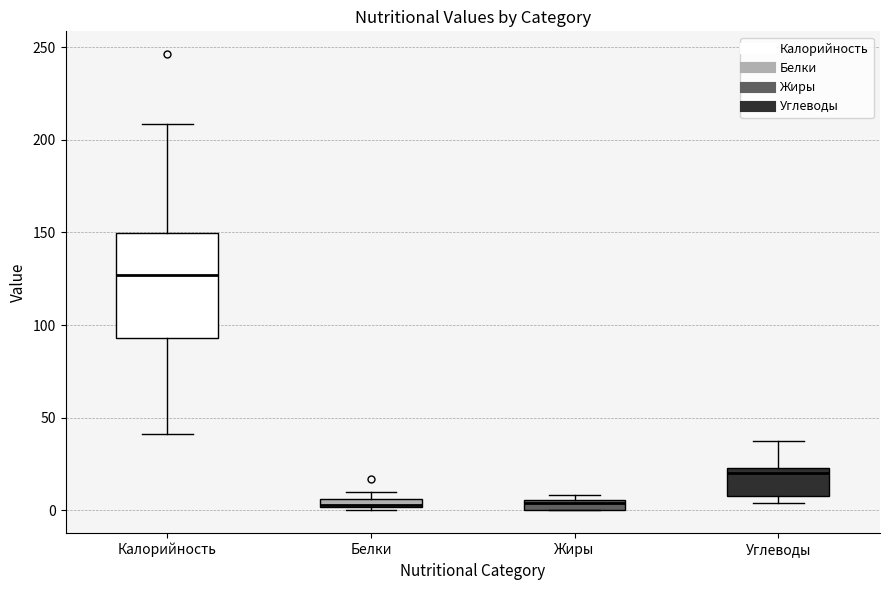

Which box's median line is the highest?

Калорийность